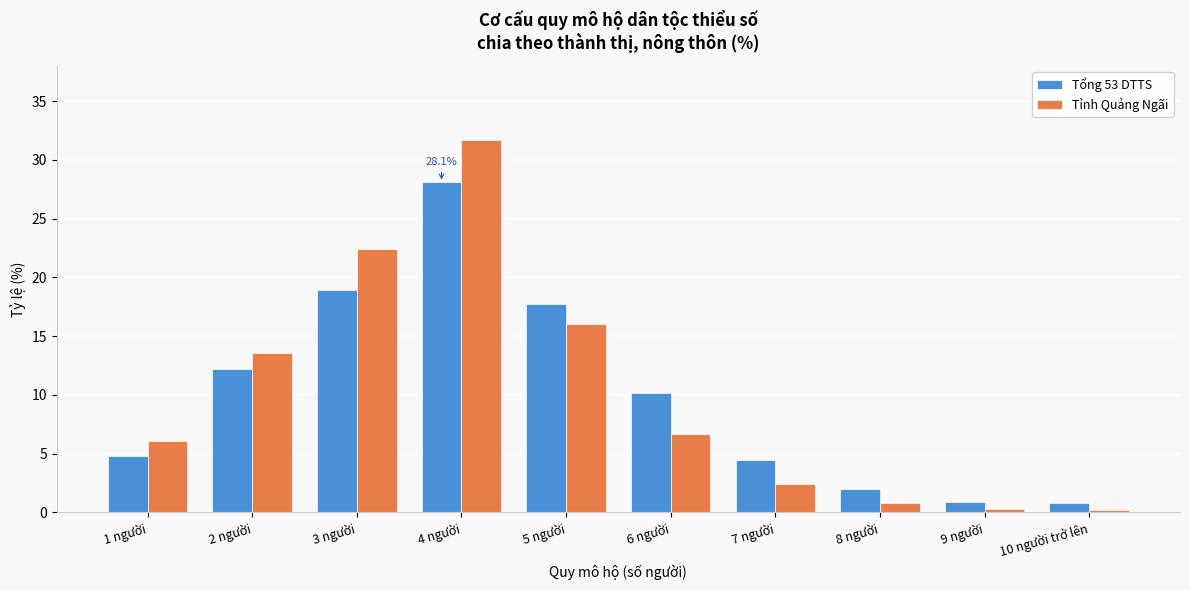

At which category is the sum across all series the highest?

4 người